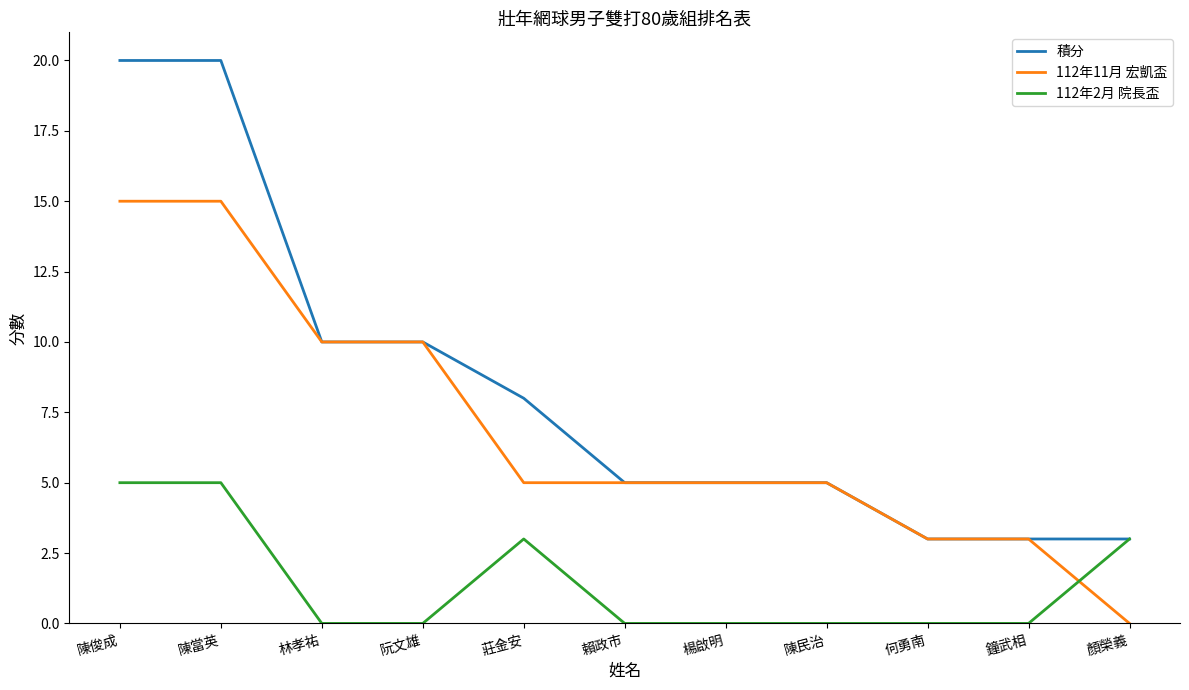

Where do 112年11月 宏凱盃 and 112年2月 院長盃 first cross each other?

鐘武相 and 顏榮義